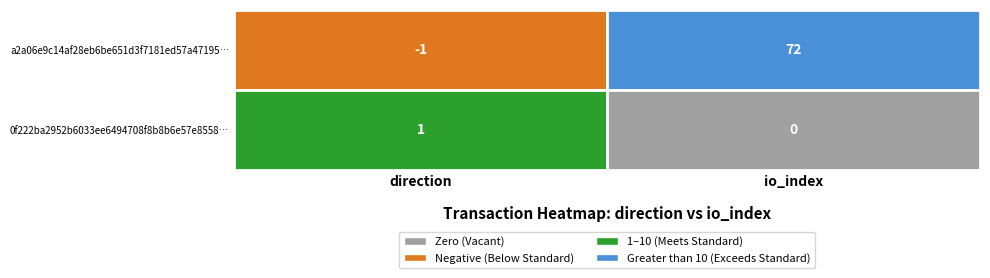

What is the approximate value of a2a06e9c14af28eb6be651d3f7181ed57a47195 at 1?

72